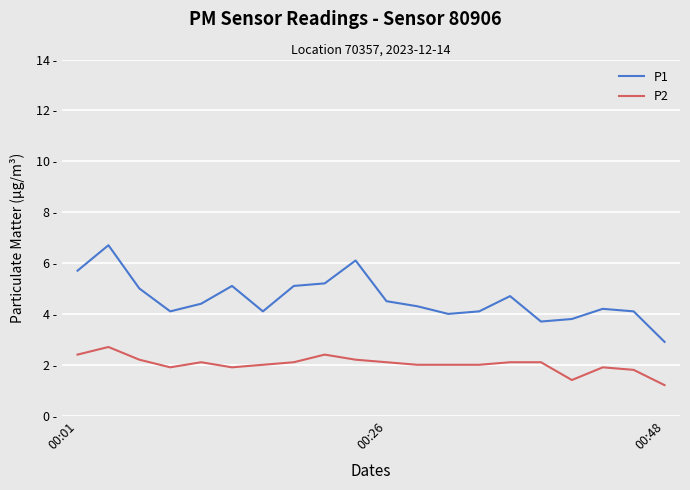

Does the chart display data point markers on the line(s)?

No